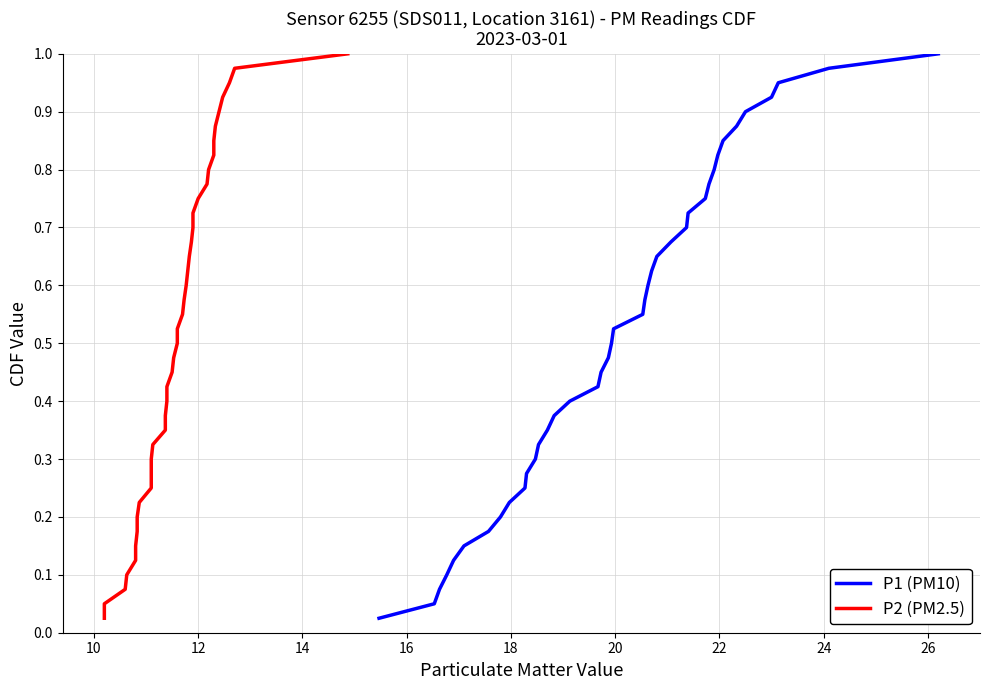

True or false: P1 (PM10) and P2 (PM2.5) cross at least once.

False